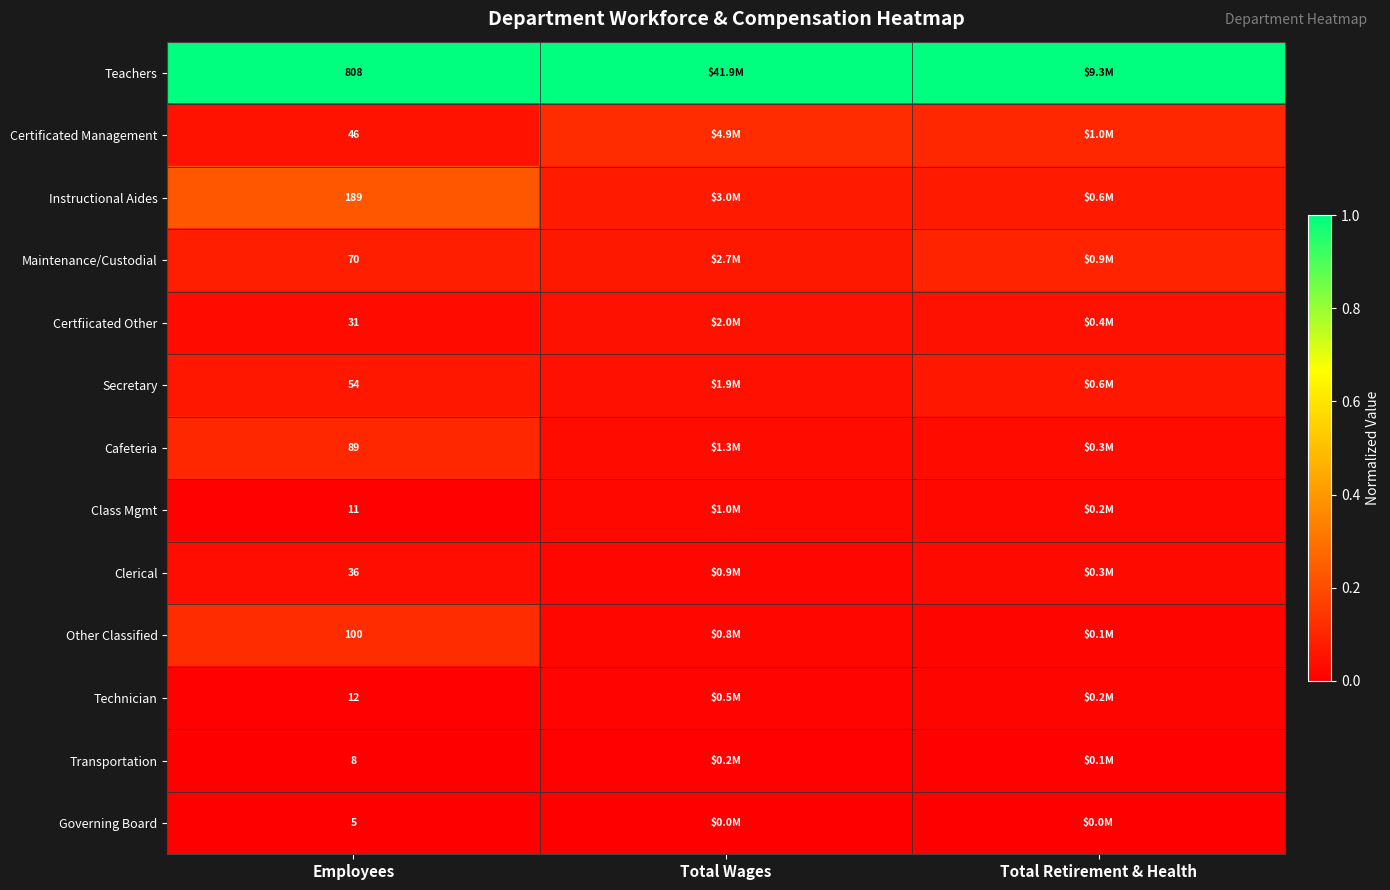

Count the number of categories in the chart.

3